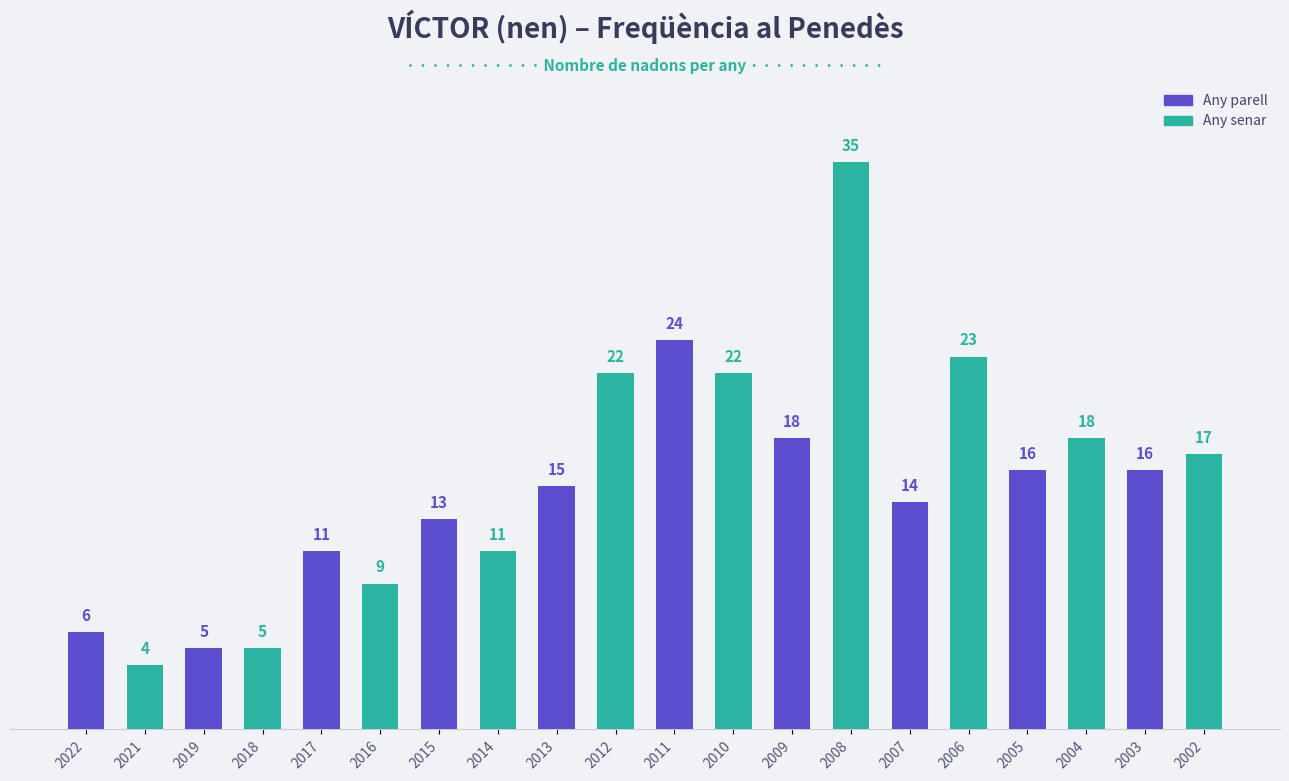

How many data points does each series have?

20